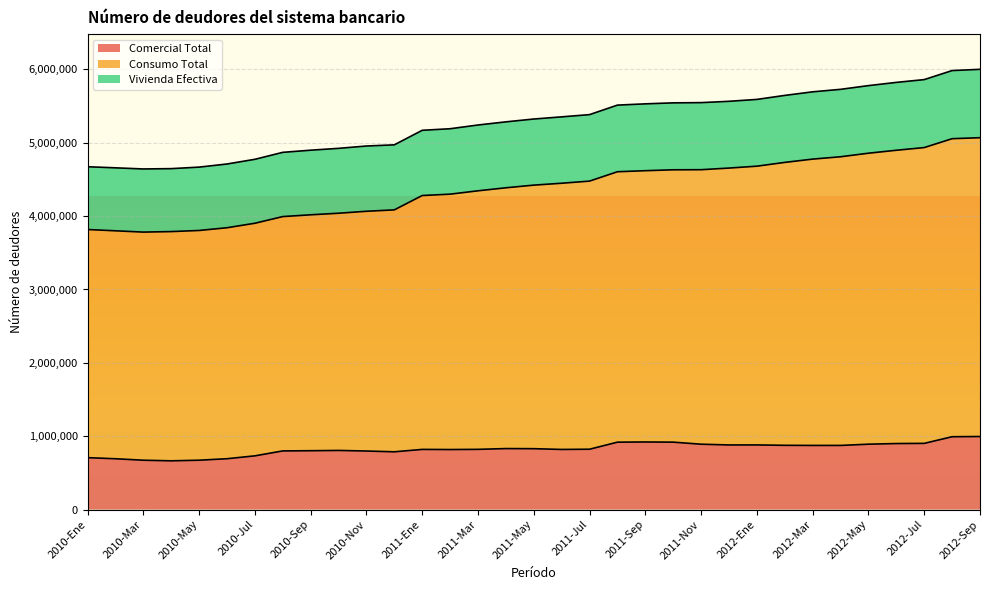

What is the label of the 20th point from the right?

2011-Feb